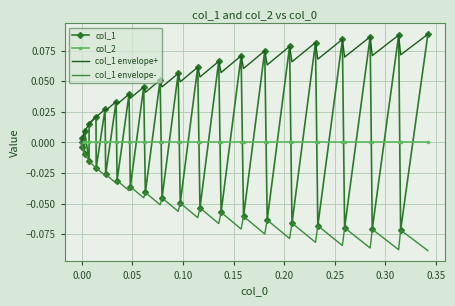

Which series has the largest total across all categories?

col_1 envelope+